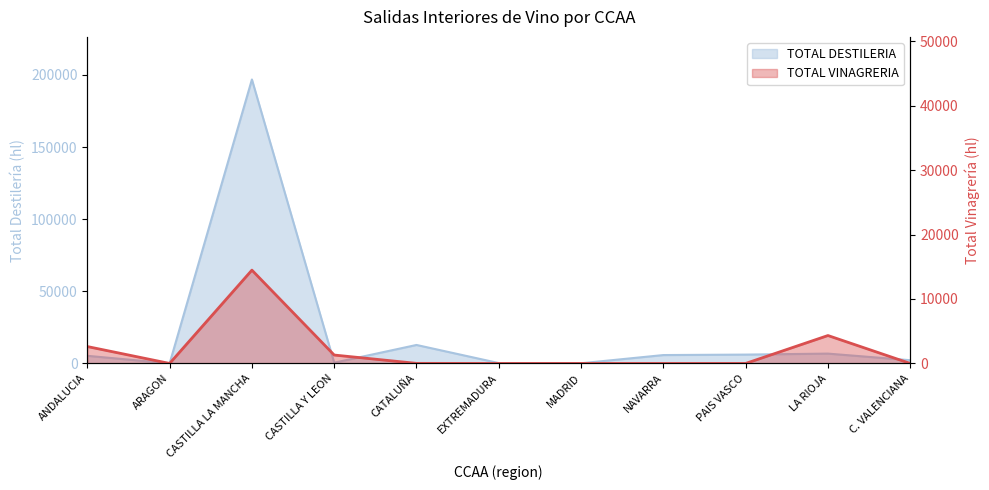

True or false: TOTAL DESTILERIA and TOTAL VINAGRERIA intersect in this chart.

True